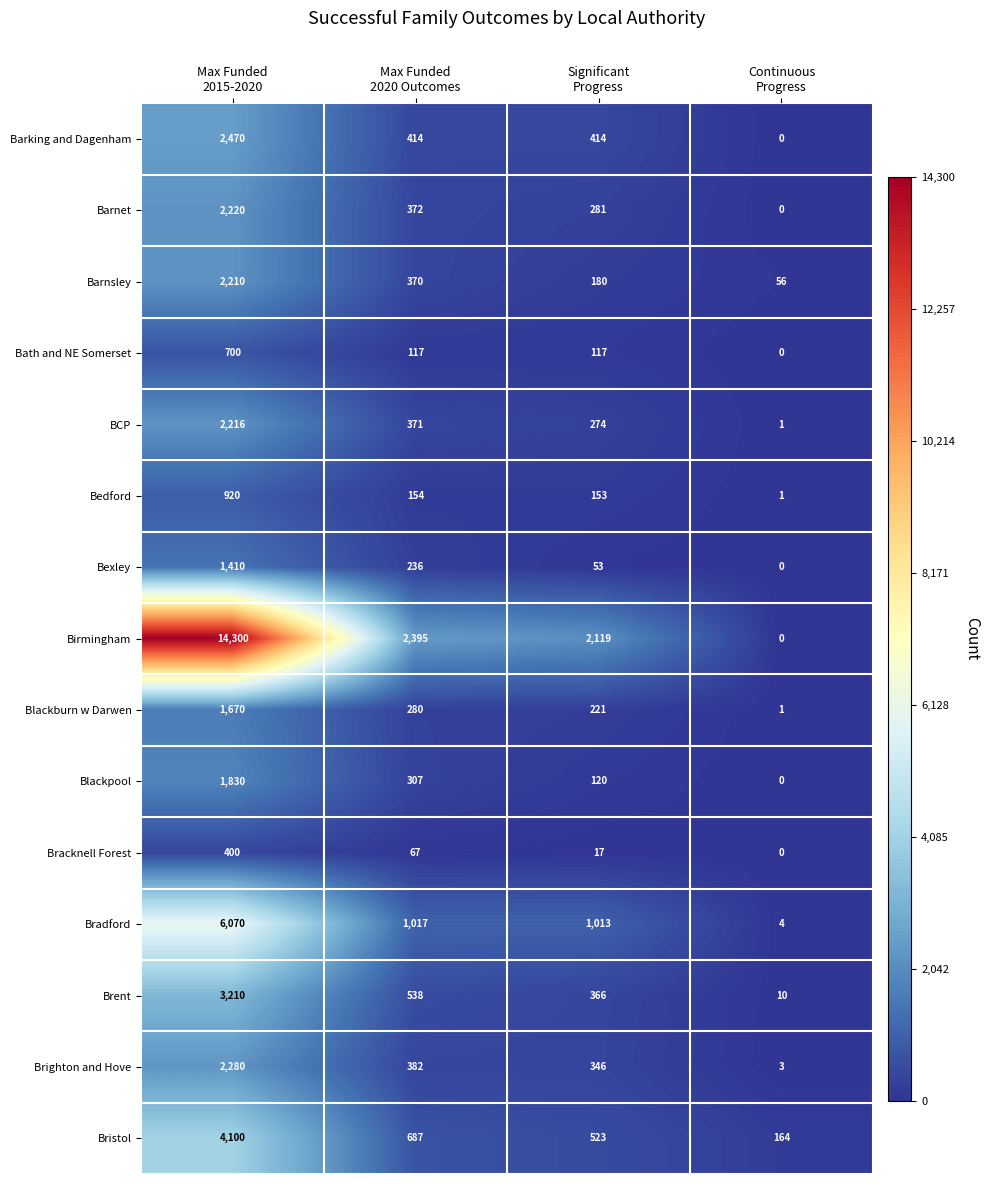

How many series are shown in this chart?

15